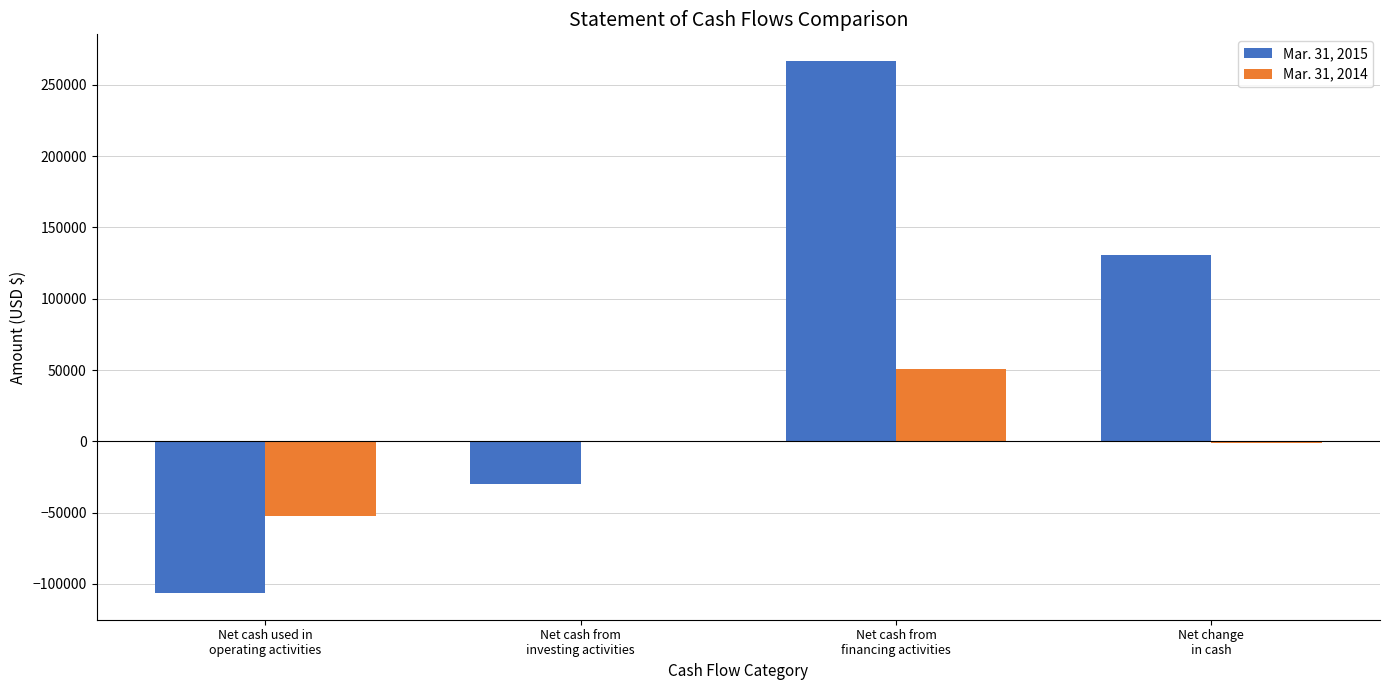

What is the maximum value shown in the chart?

266750